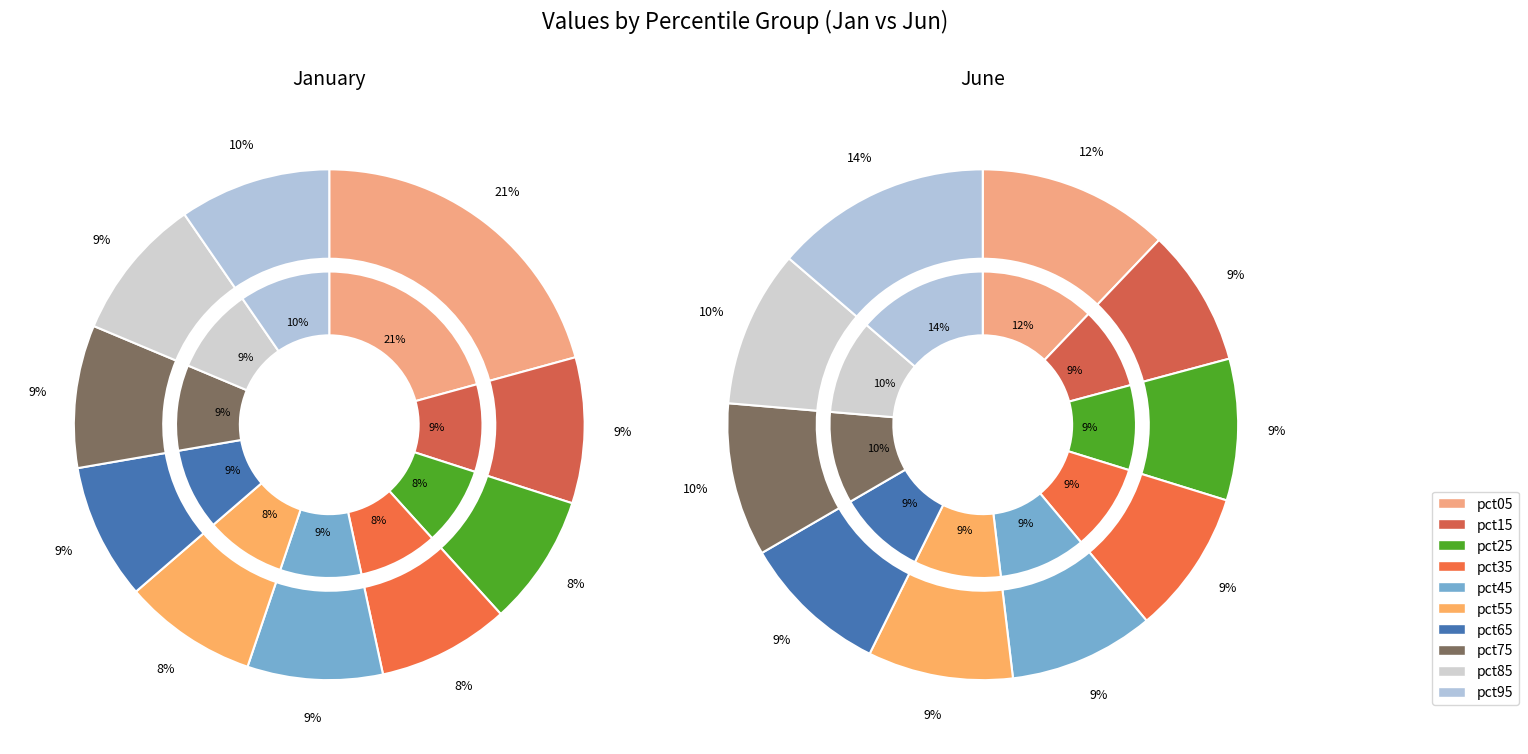

Which has a higher value, pct75 or pct25?

pct75